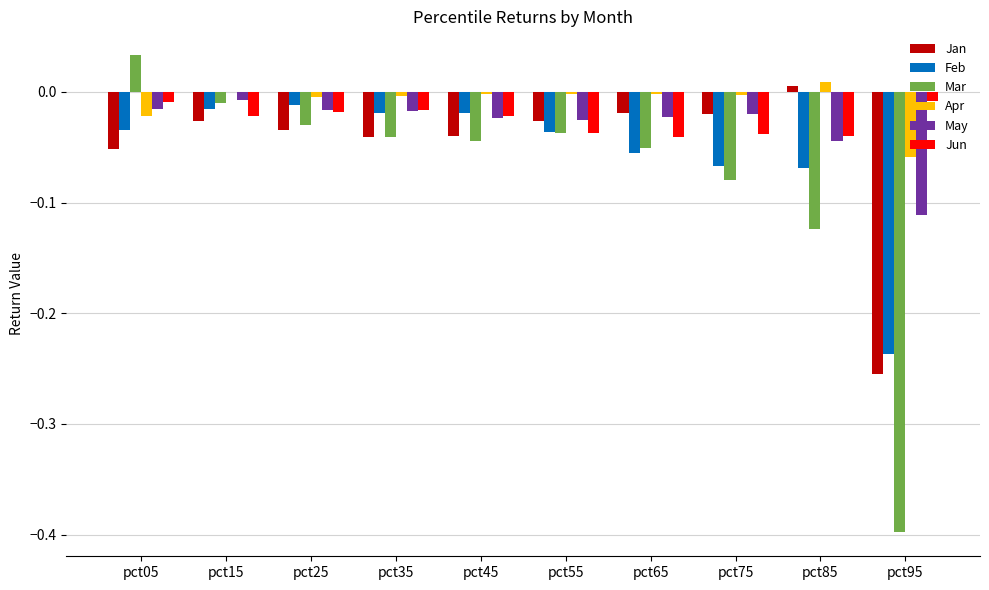

Is the value of Jan at pct65 greater than the value of May at pct85?

Yes